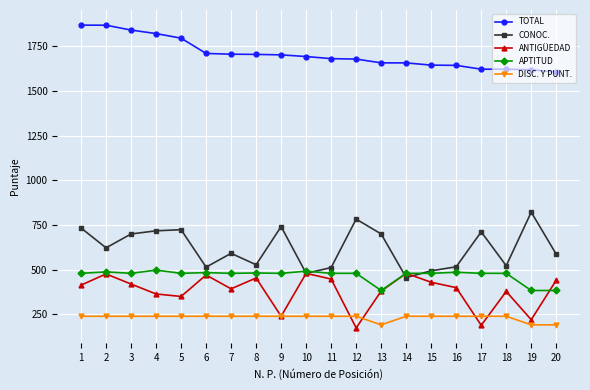

What is the sum of all TOTAL values?

34124.6